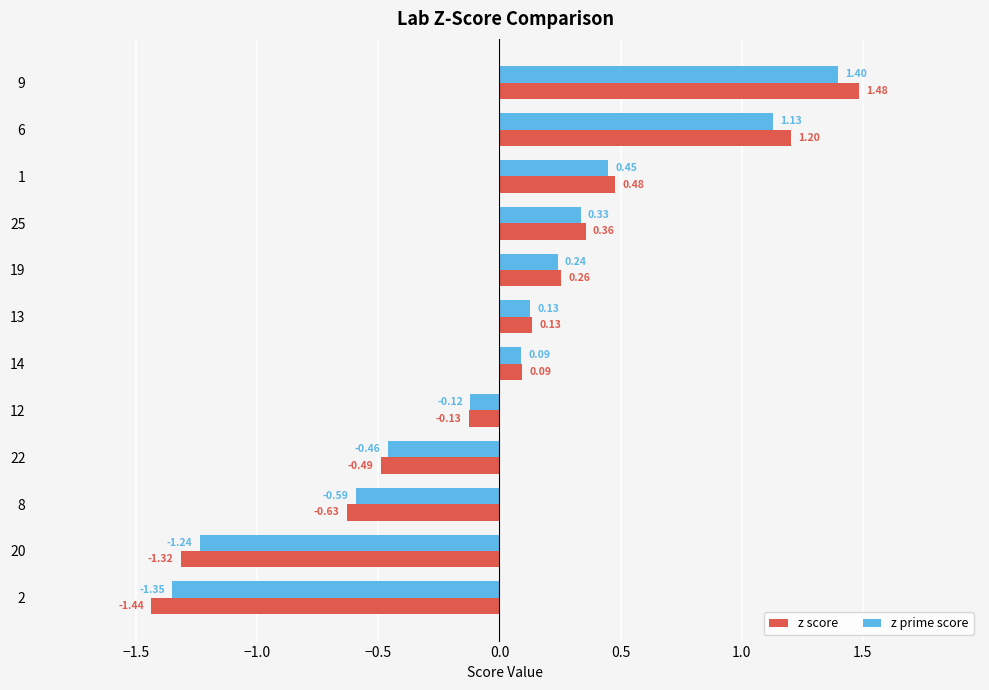

Which series has the largest range (max minus min)?

z score